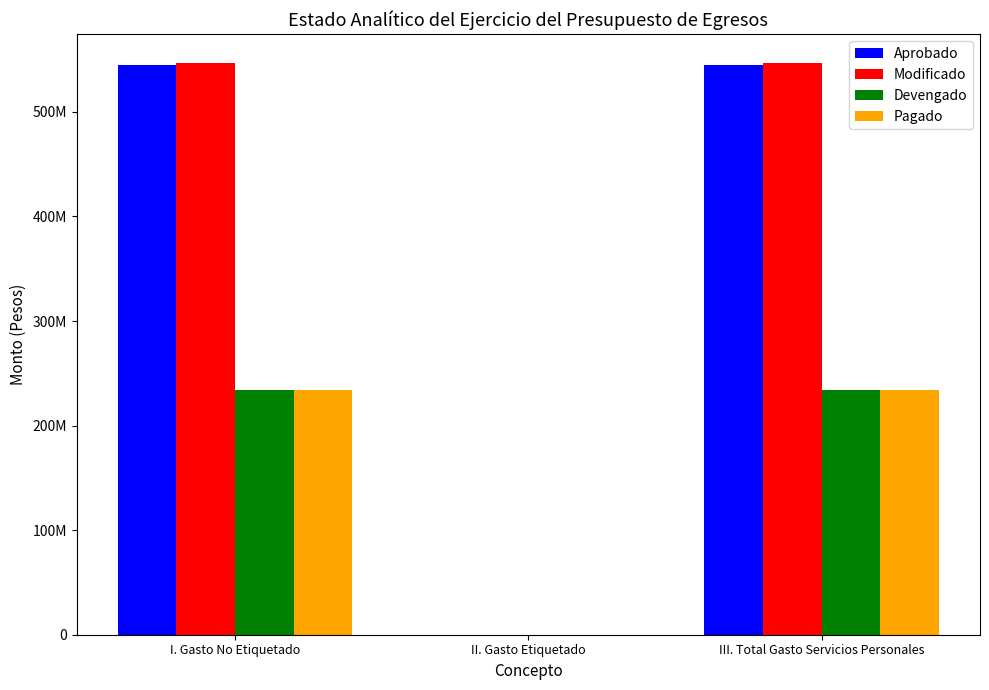

Are the bars horizontal?

No